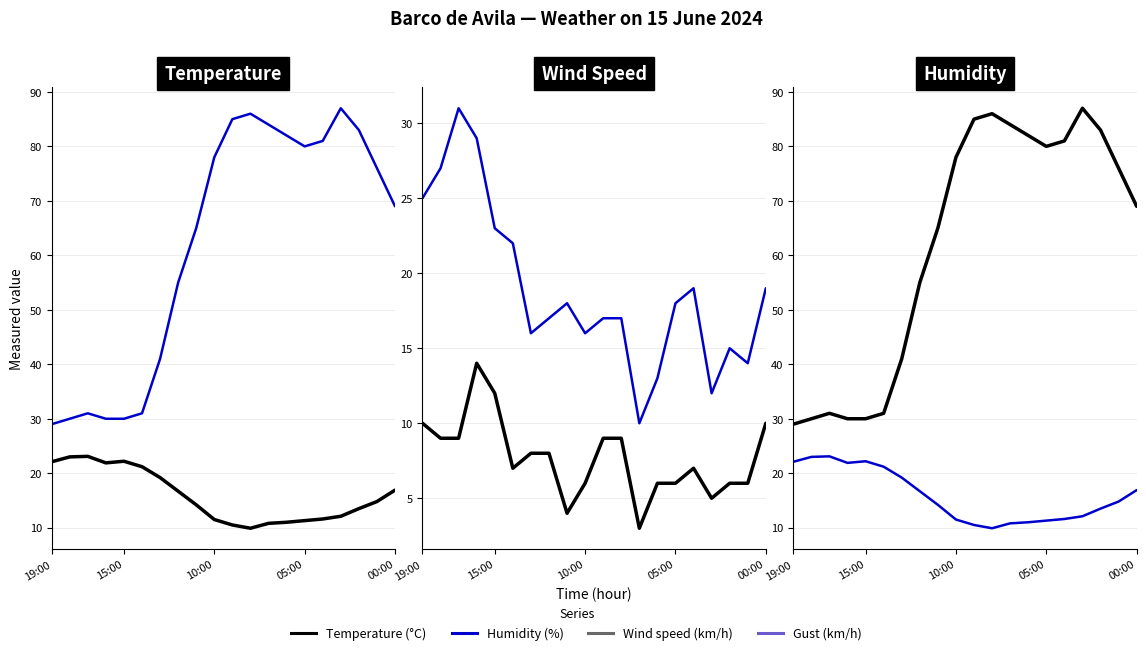

What is the total value across all series at 19:00?

86.1